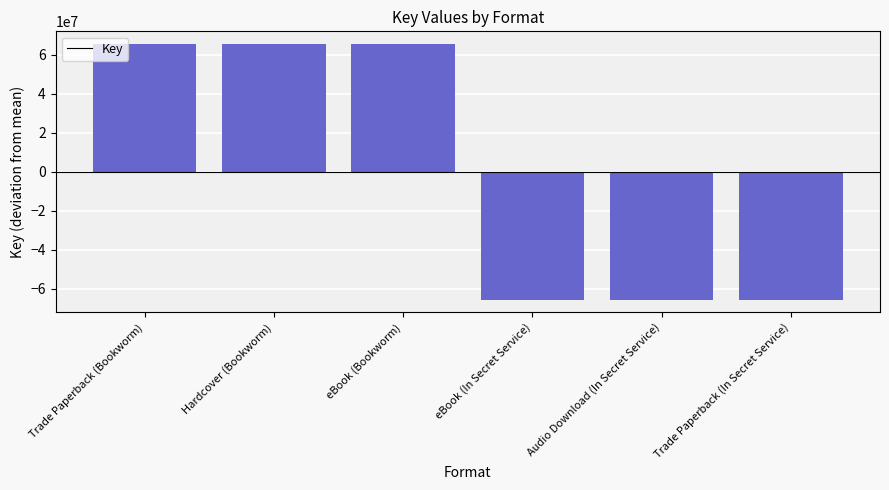

What is the change in value from eBook (Bookworm) to eBook (In Secret Service)?

-130855504